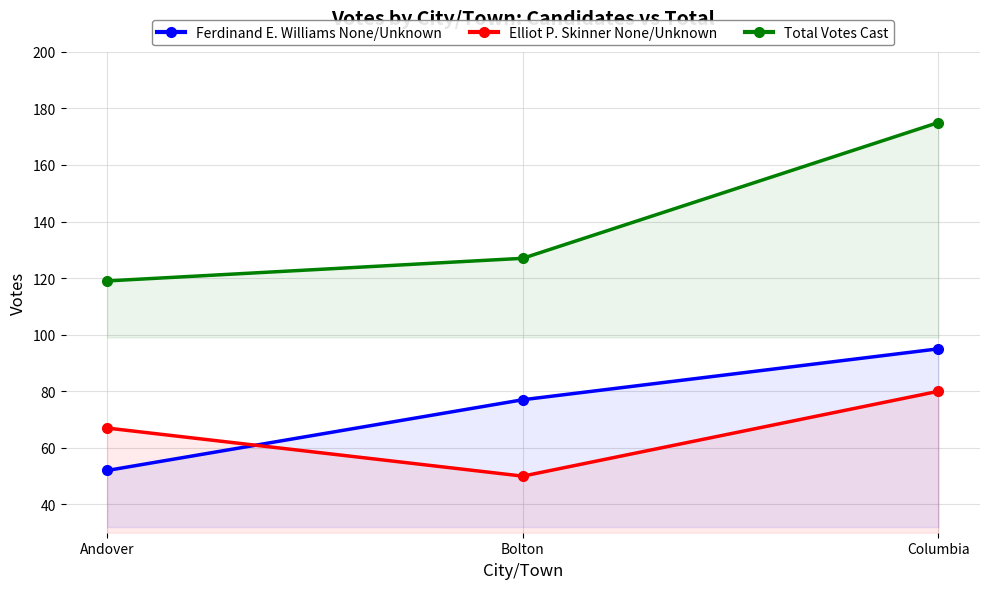

Is the value of Elliot P. Skinner None/Unknown at Andover greater than the value of Ferdinand E. Williams None/Unknown at Bolton?

No